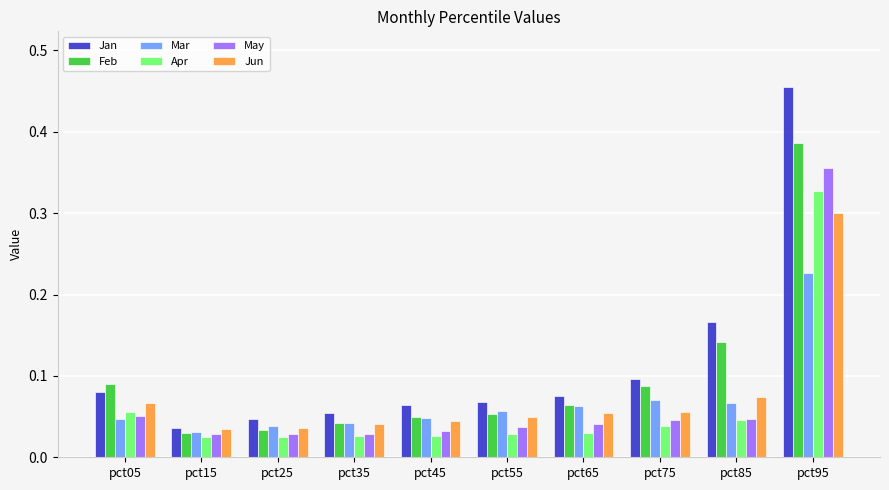

How many Jun values are between 0 and 1?

10